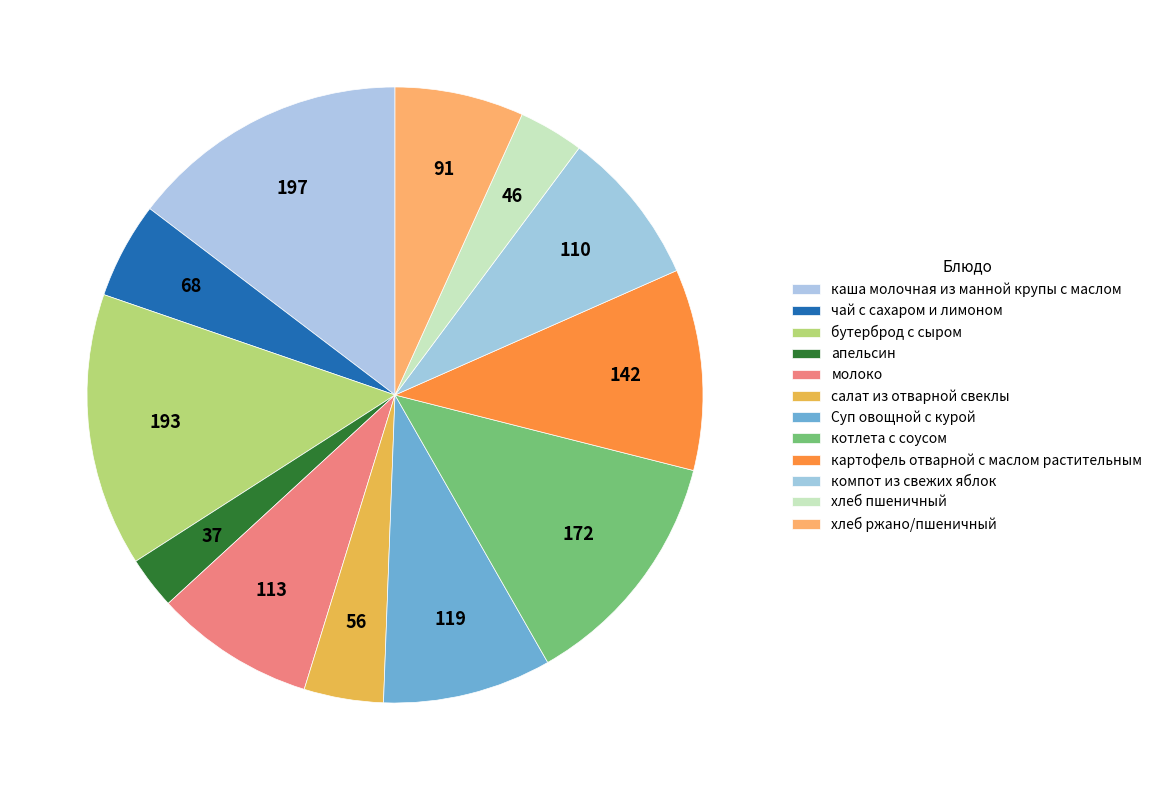

Does каша молочная из манной крупы с маслом represent more than half of the total?

No